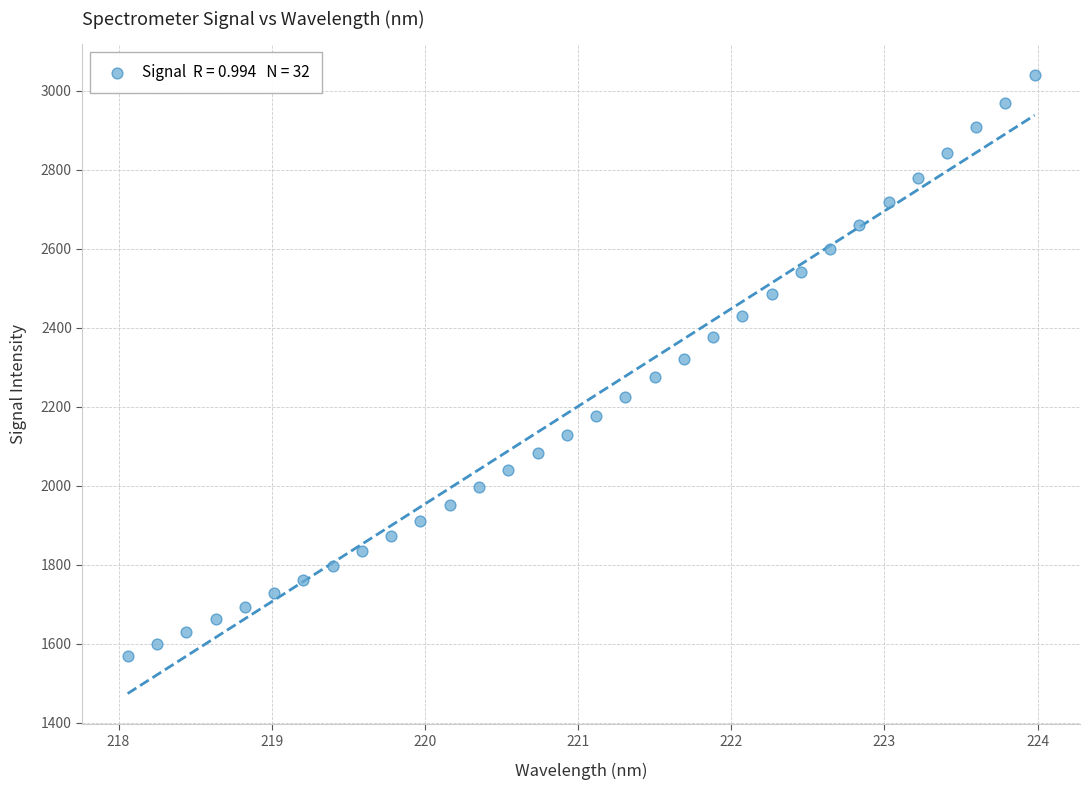

What is the range of X values (max minus min)?

5.9